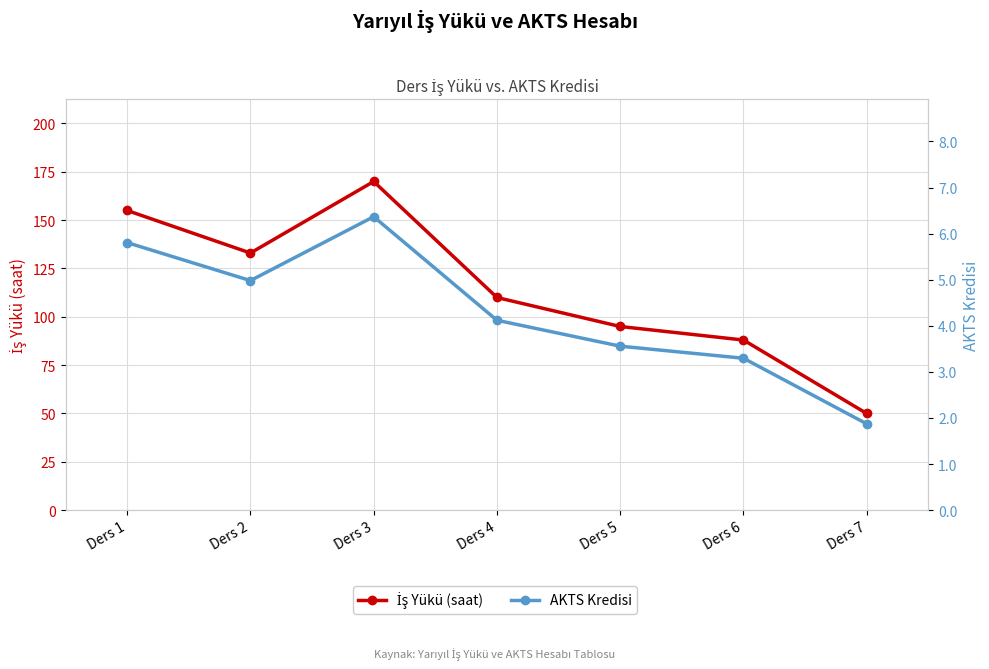

Which category has the lowest value in the İş Yükü (saat) series?

Ders 7